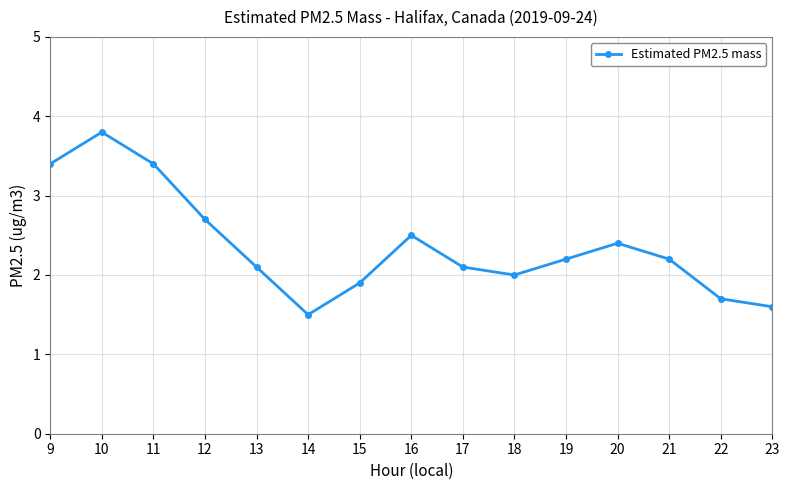

Reading left to right, transcribe all the data shown in this chart.

3.4	3.8	3.4	2.7	2.1	1.5	1.9	2.5	2.1	2.0	2.2	2.4	2.2	1.7	1.6